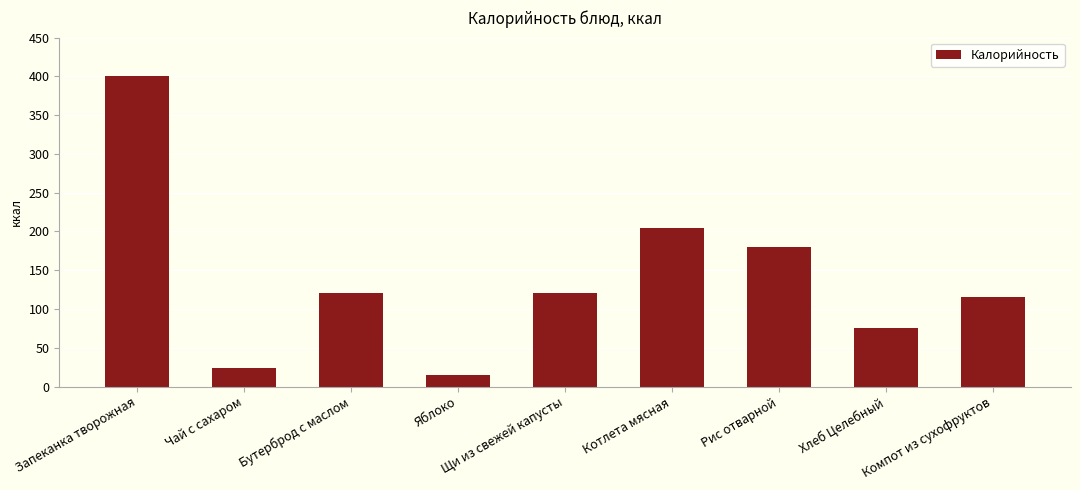

Approximately how many times larger is the value at Щи из свежей капусты compared to Чай с сахаром?

5.0